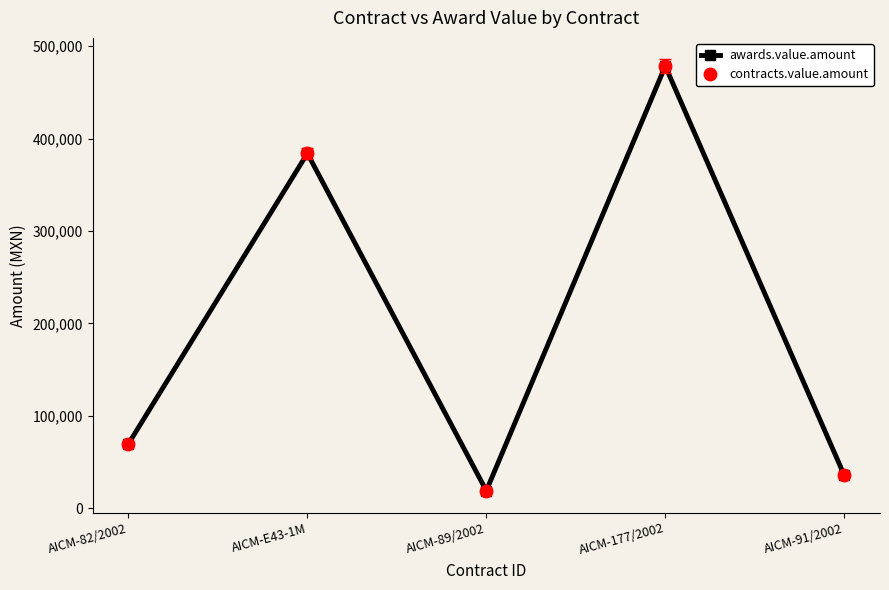

Does the chart display data point markers on the line(s)?

Yes